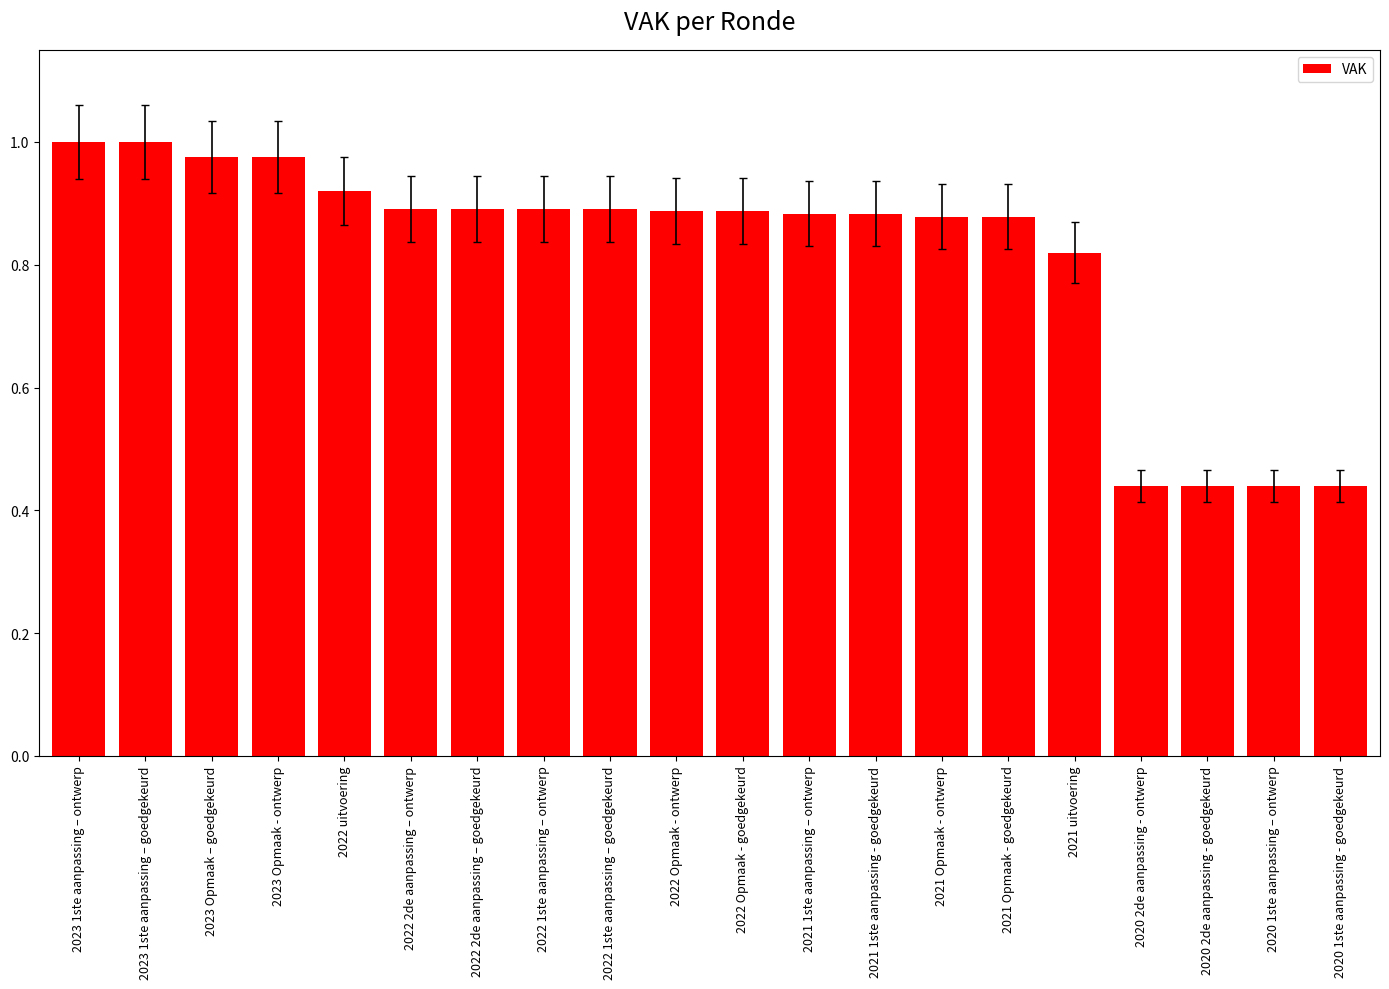

True or false: the data shows 0.9 at 2022 1ste aanpassing – goedgekeurd.

True